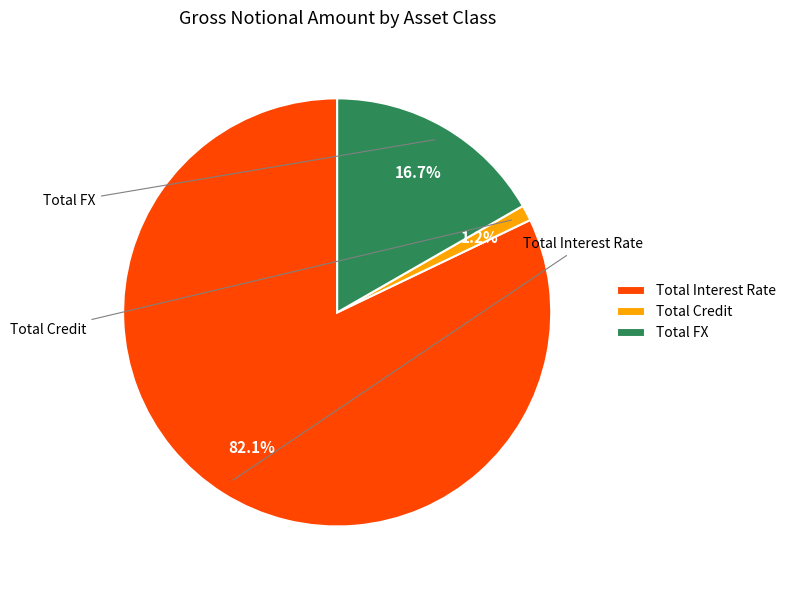

Which has a higher value, Total FX or Total Credit?

Total FX